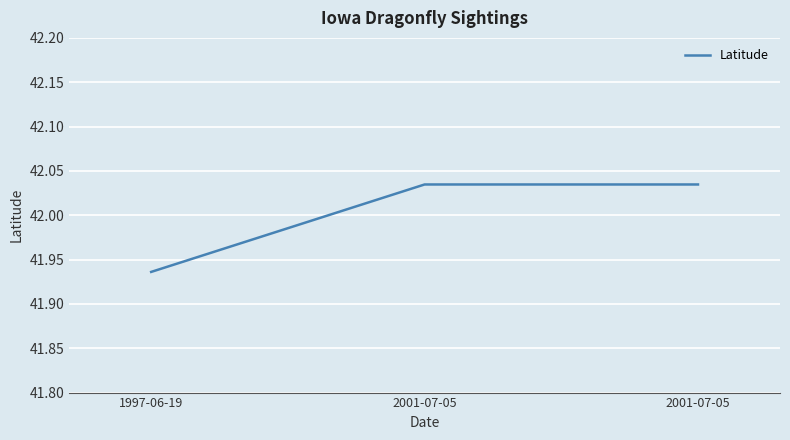

How many values are between 41 and 42?

1